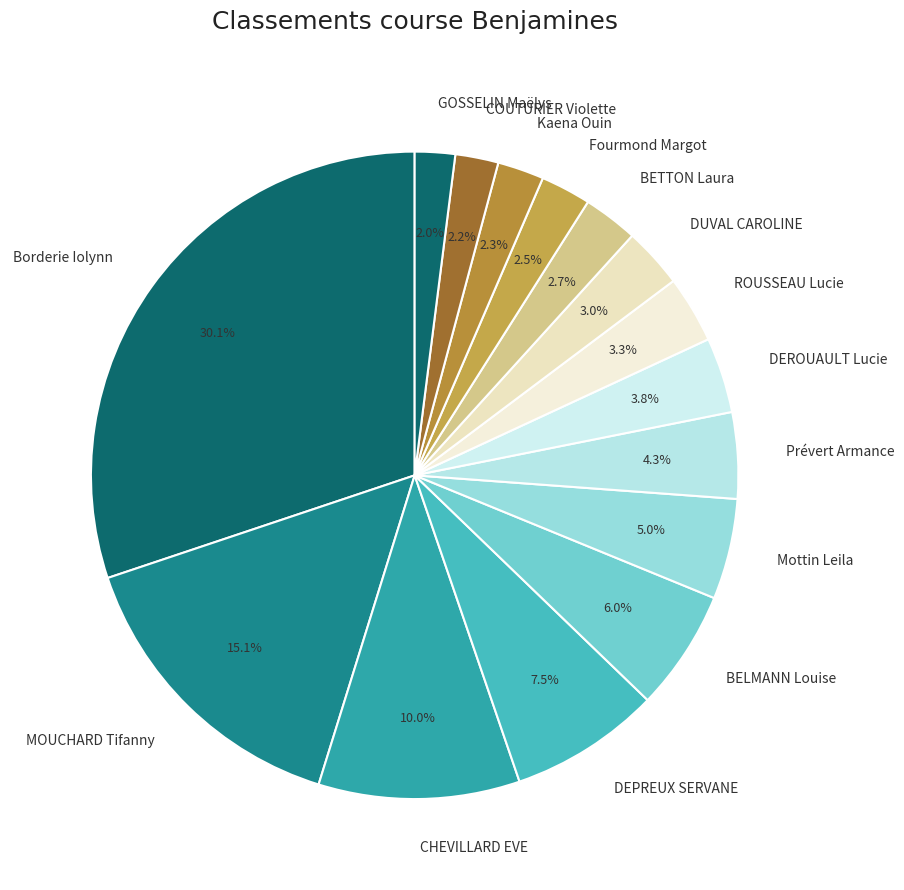

How many slices are in this pie chart?

15